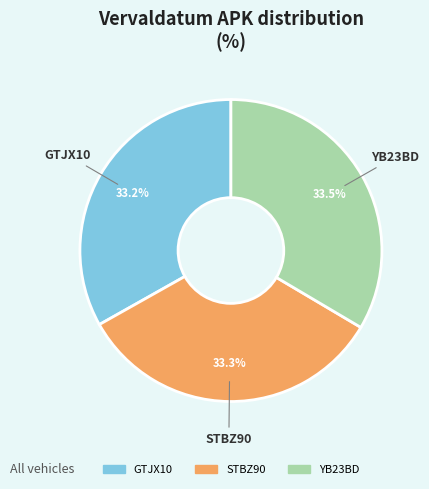

Is it true that GTJX10 is 24% of the pie?

False